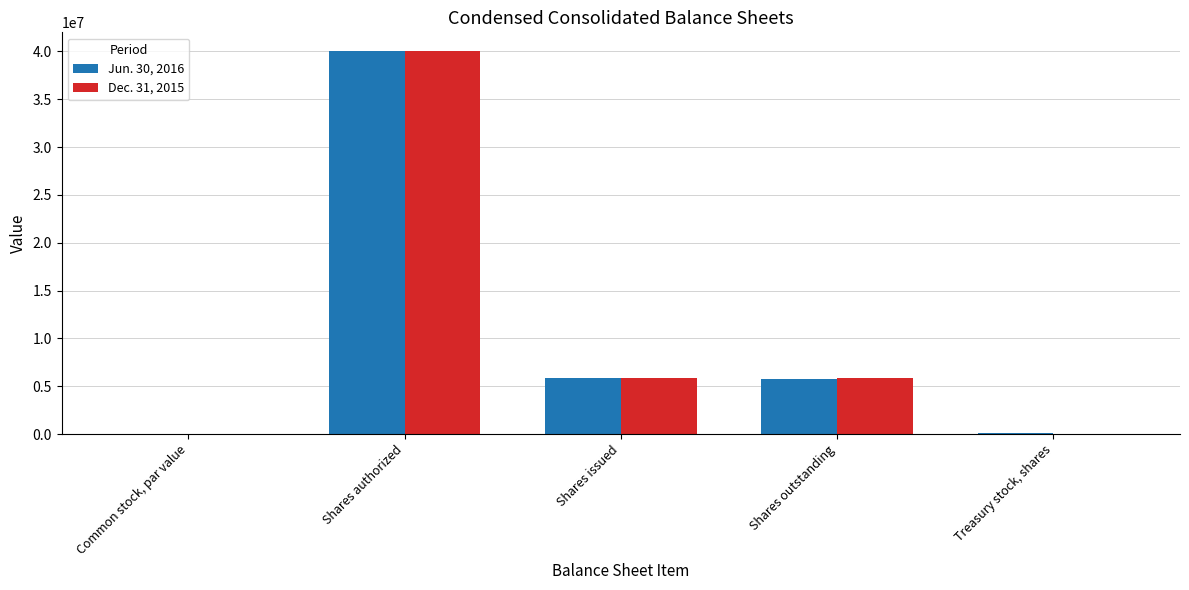

What is the difference between the Jun. 30, 2016 values at Shares outstanding and Shares authorized?

34268023.0